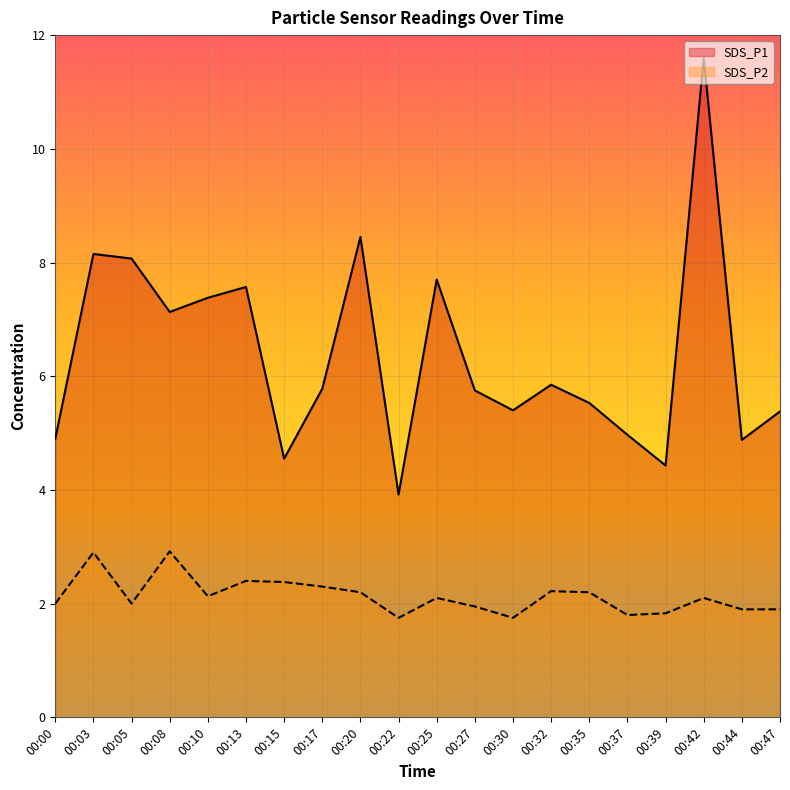

How many data points in SDS_P1 are less than 5?

6